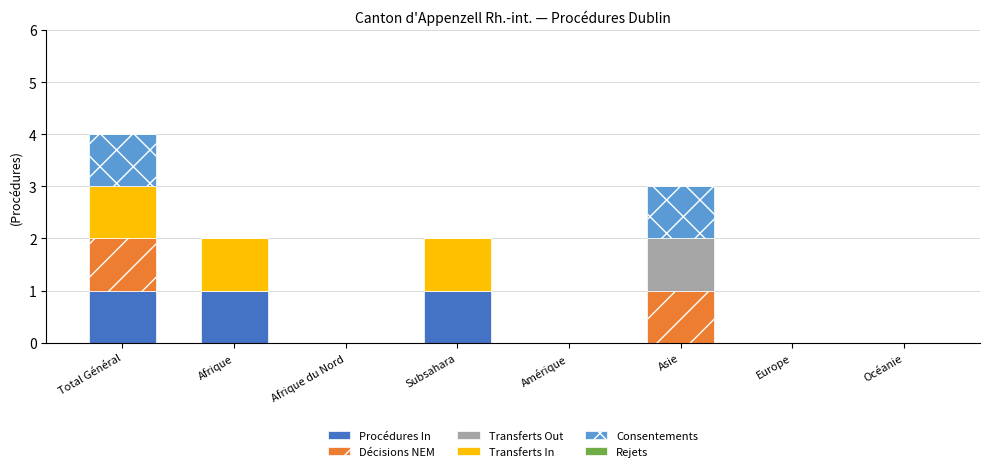

At which category is the sum across all series the highest?

Total Général